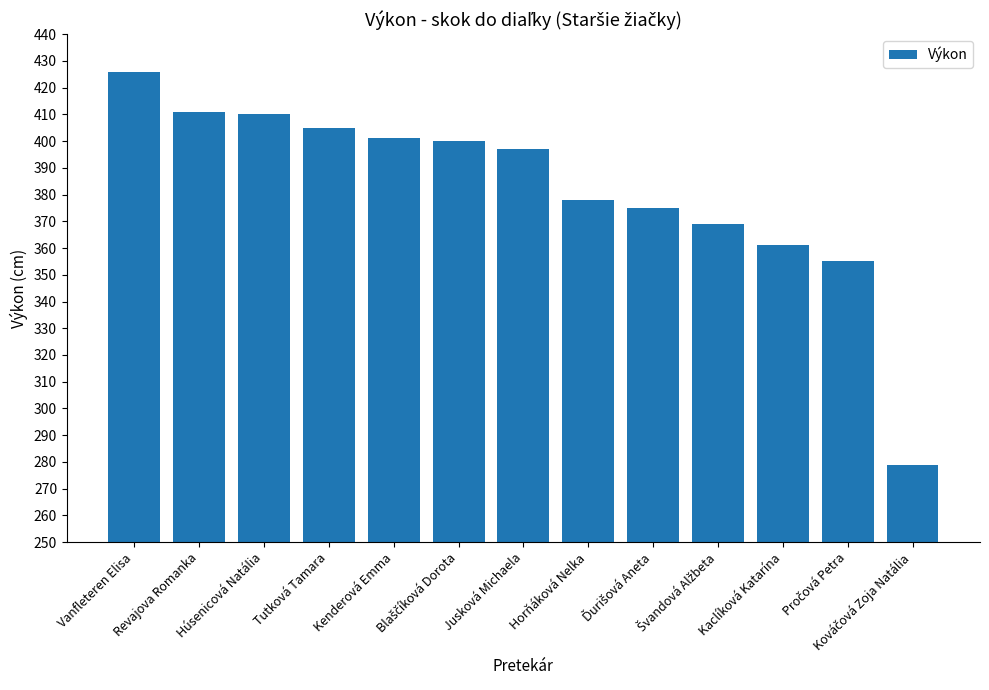

What is the smallest value displayed?

279